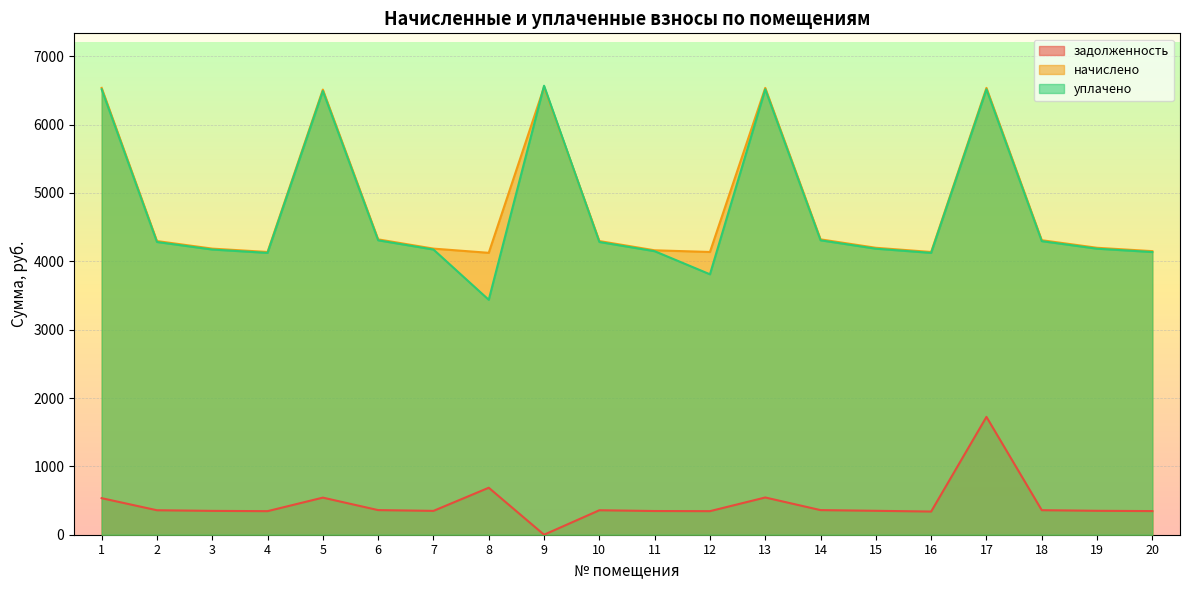

What is the value of the задолженность point at the 14th from the left?

360.1